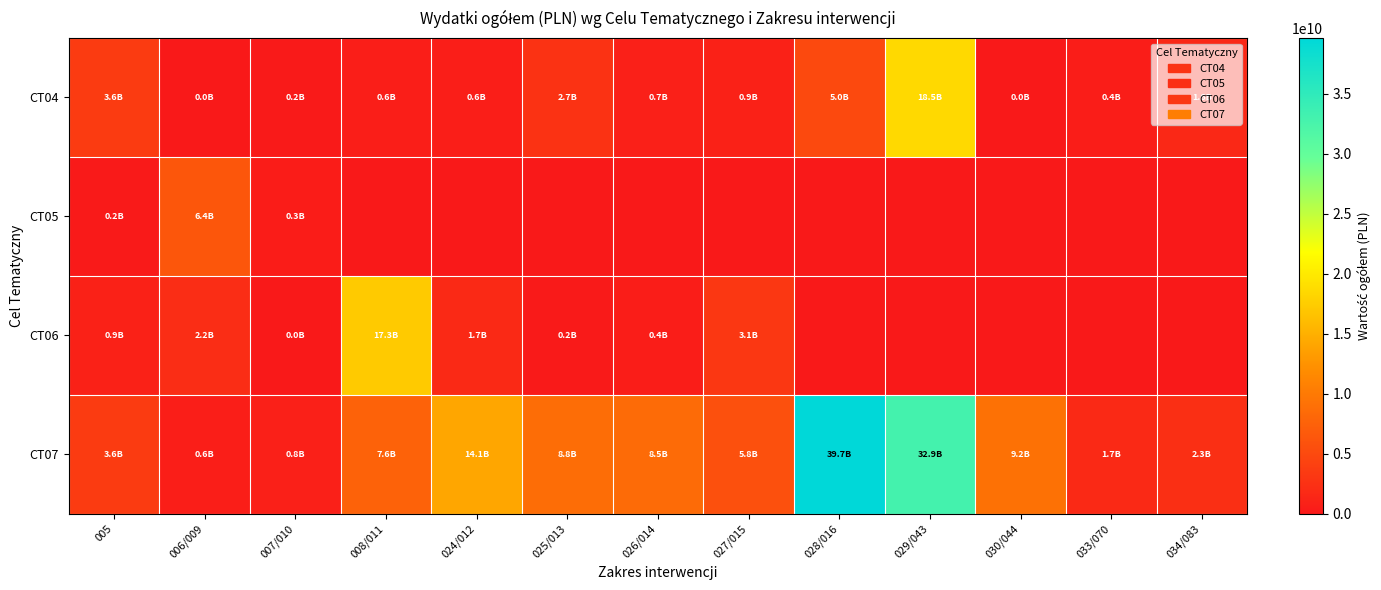

At which category is the sum across all series the highest?

029/043